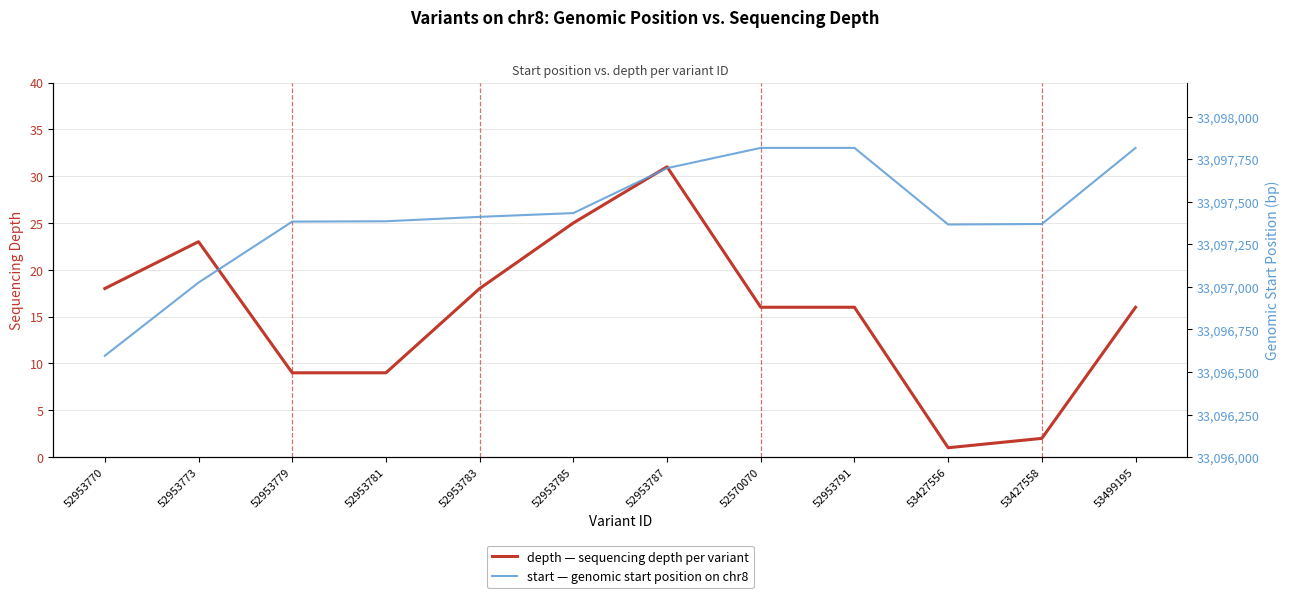

The value of start at 52953781 is 33097385. True or false?

True